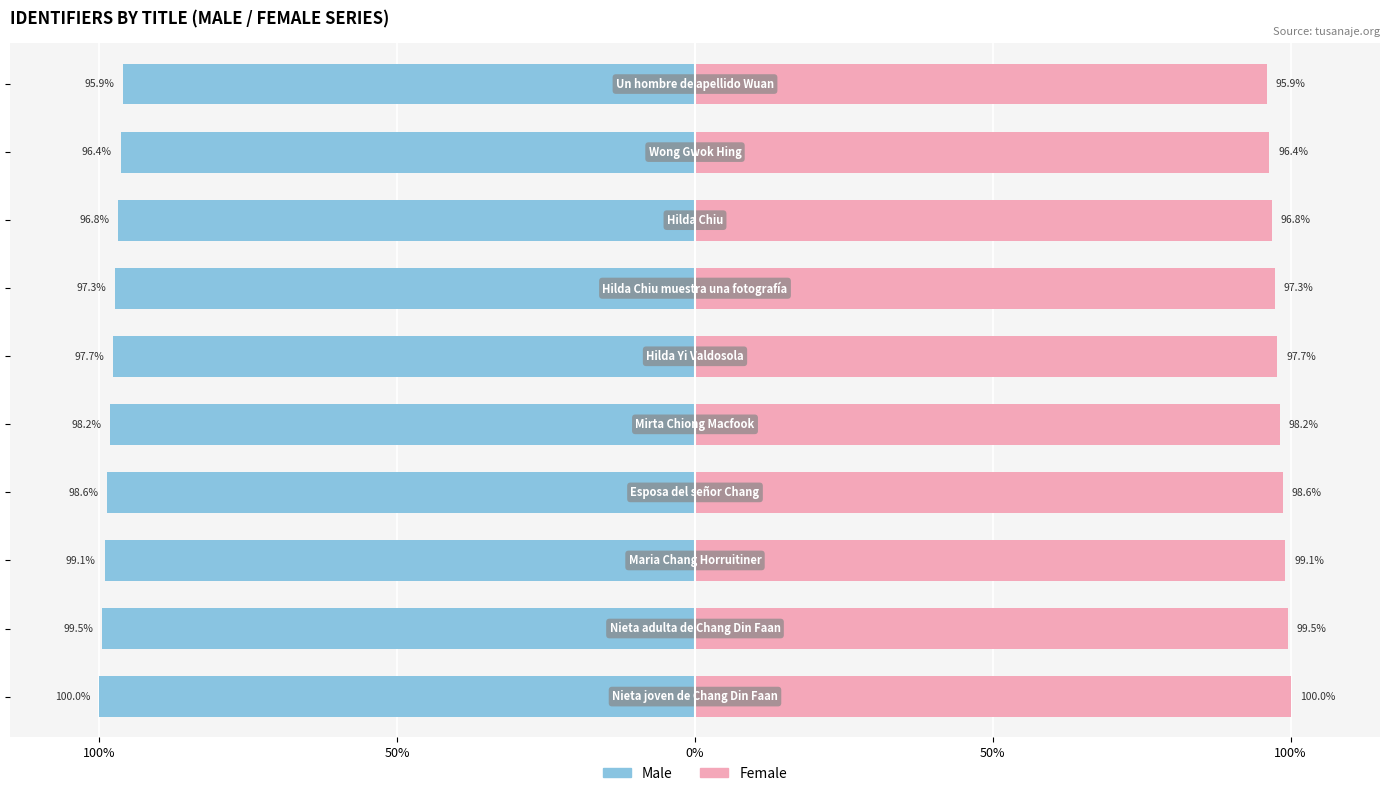

The Female series shows 99.1 at 0%. True or false?

True